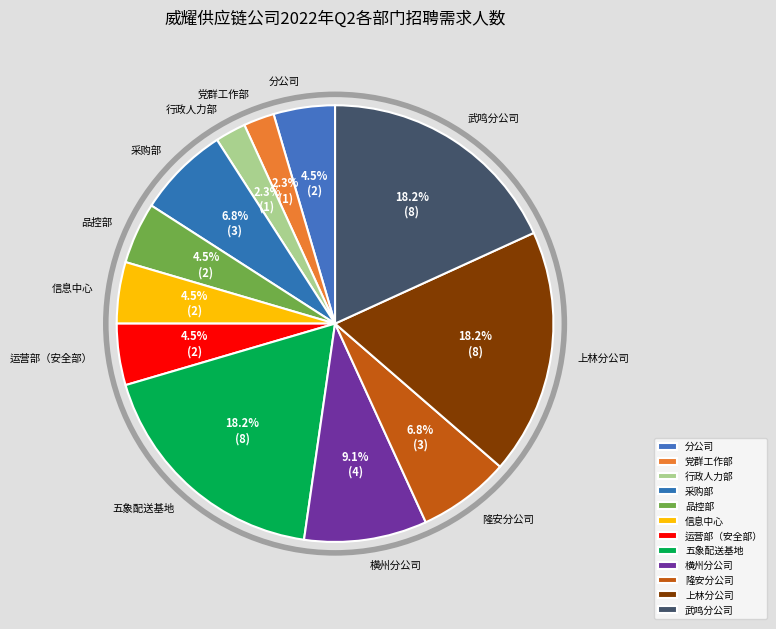

Which has a higher value, 党群工作部 or 运营部（安全部）?

运营部（安全部）